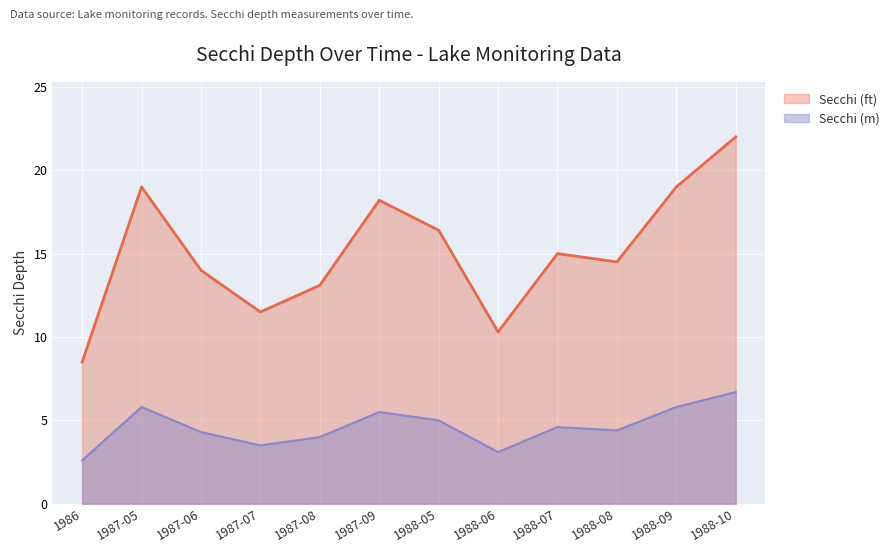

Between 1987-06 and 1987-08, which series saw the biggest shift?

Secchi (ft)